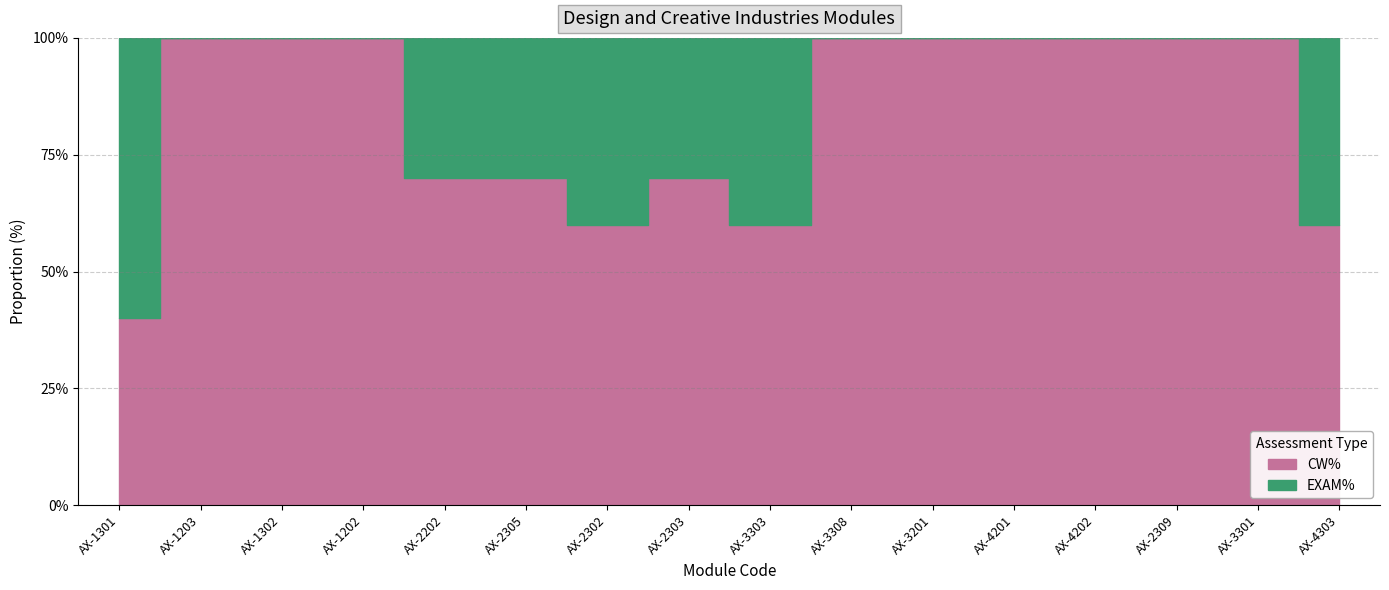

At which category does the chart reach its peak across all series?

AX-1203